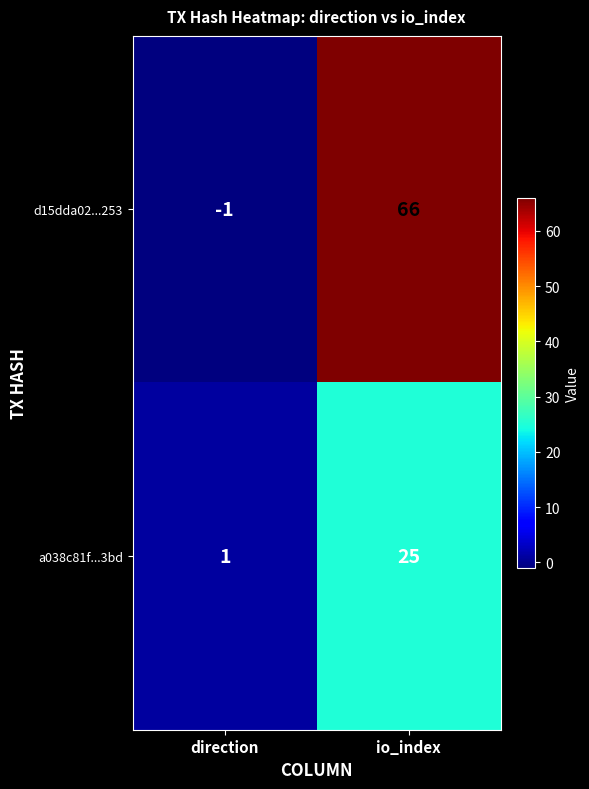

Reading left to right, list all the values displayed in this chart.

d15dda02...253: -1	66
a038c81f...3bd: 1	25